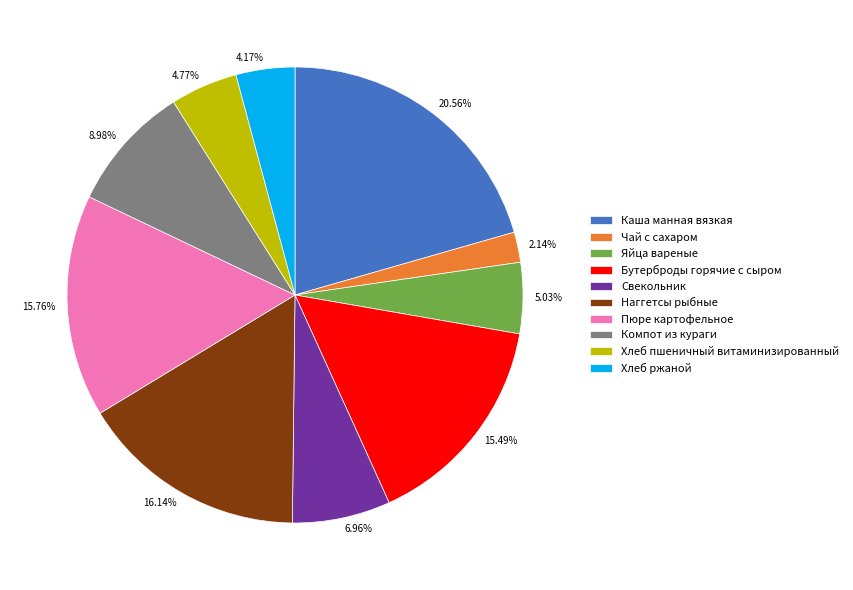

True or false: Хлеб ржаной accounts for 4% of the total.

True